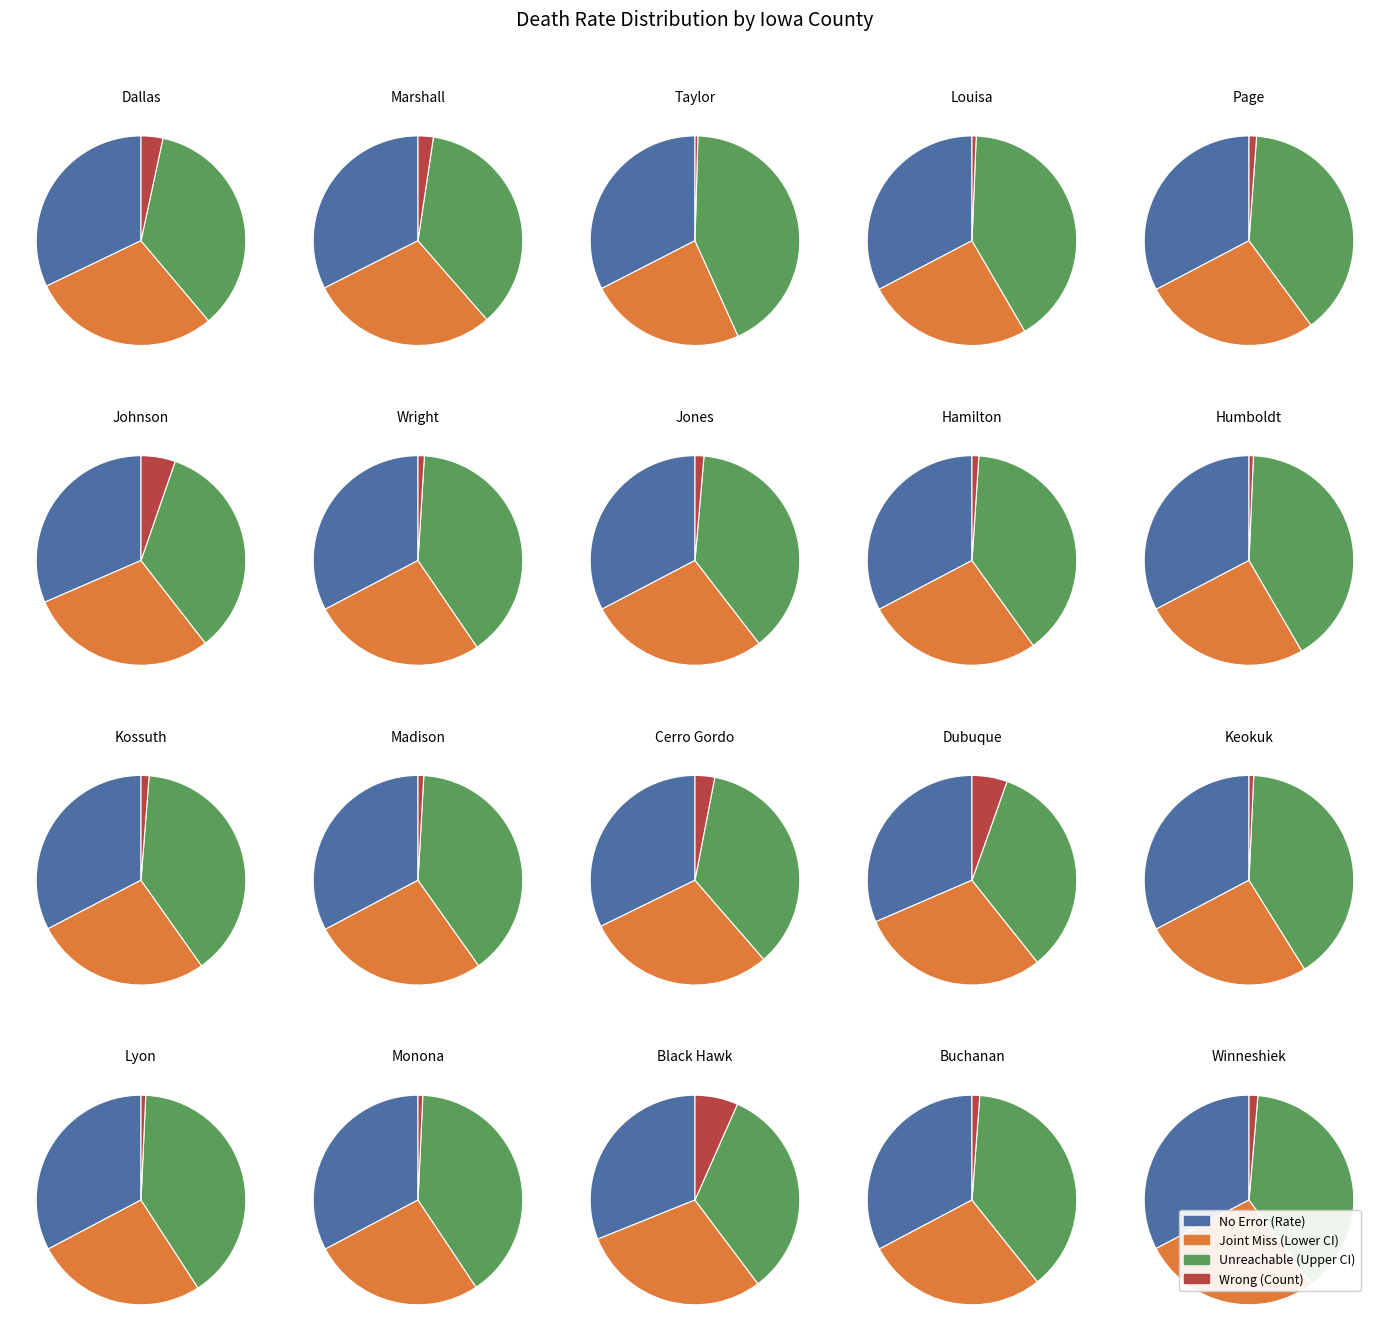

Do 1 and 17 together represent more than half of the pie?

No